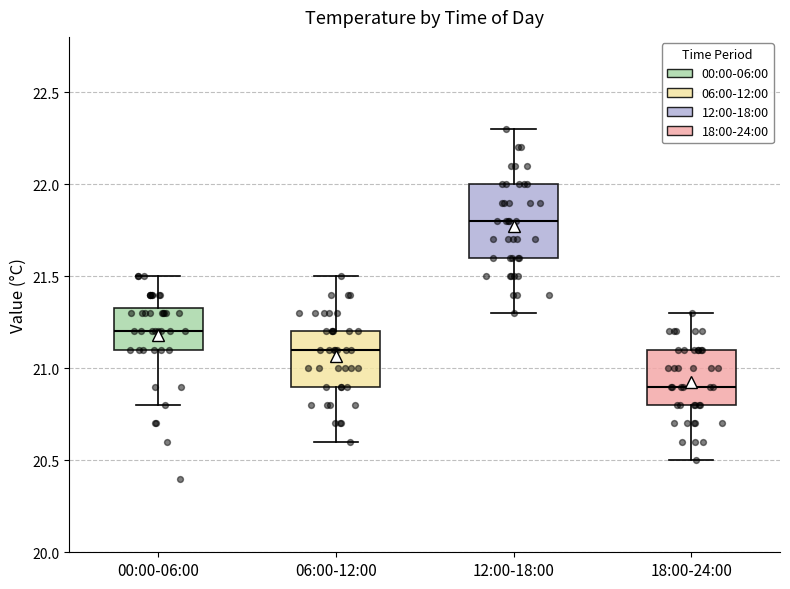

Reading left to right, read every box against the y-axis: the position of its median line, the range the box covers, and the ends of its whiskers. The values are not printed on the chart, so give them approximately, as read against the axis.

00:00-06:00: median 21.20, box 21.10 to 21.35, whiskers 20.80 to 21.50
06:00-12:00: median 21.10, box 20.90 to 21.20, whiskers 20.60 to 21.50
12:00-18:00: median 21.80, box 21.60 to 22.00, whiskers 21.30 to 22.30
18:00-24:00: median 20.90, box 20.80 to 21.10, whiskers 20.50 to 21.30